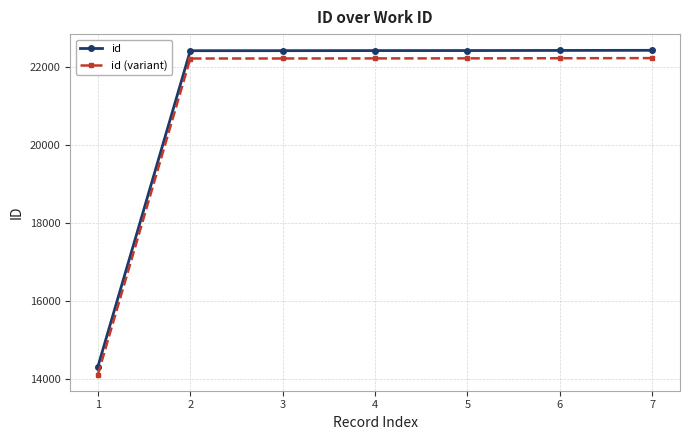

How many lines are shown in the chart?

2